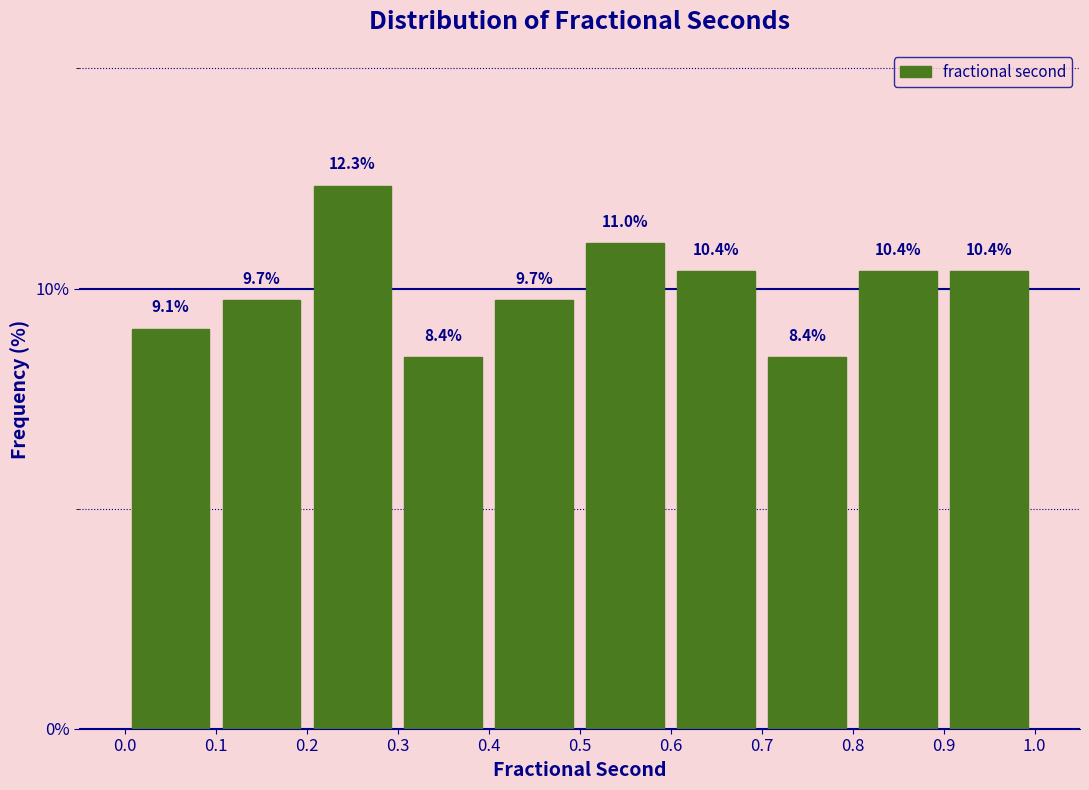

Reading left to right, list every bar in this chart as the range it spans on the x-axis followed by its height.

0.0 to 0.1: 9.1
0.1 to 0.2: 9.7
0.2 to 0.3: 12.3
0.3 to 0.4: 8.4
0.4 to 0.5: 9.7
0.5 to 0.6: 11.0
0.6 to 0.7: 10.4
0.7 to 0.8: 8.4
0.8 to 0.9: 10.4
0.9 to 1.0: 10.4